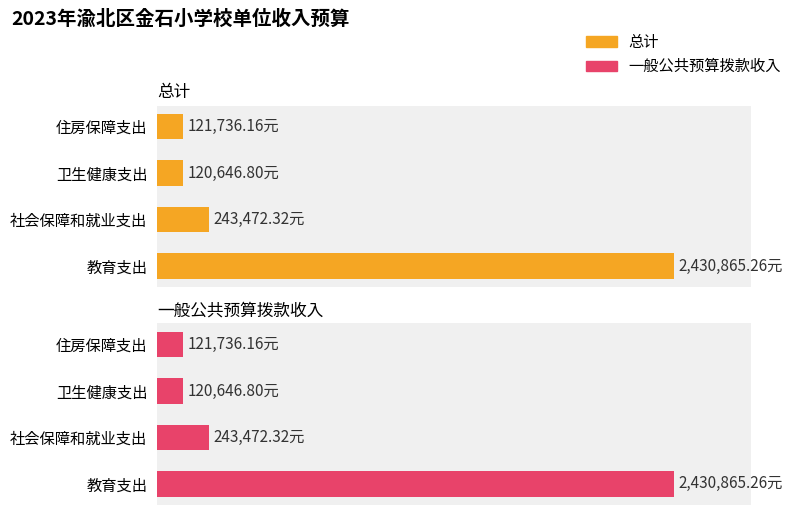

Which series changed the most between 社会保障和就业支出 and 卫生健康支出?

总计